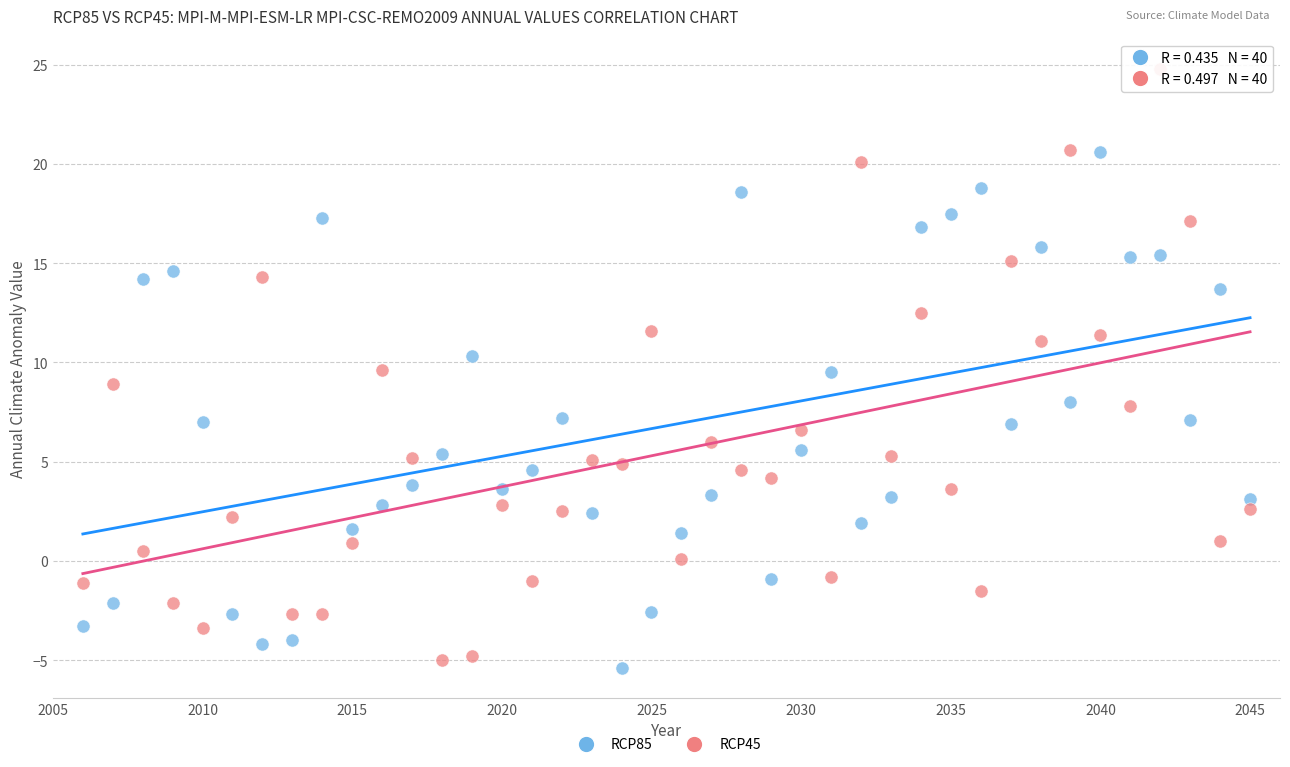

Across all data points, what is the range of Y values (max minus min)?

30.2